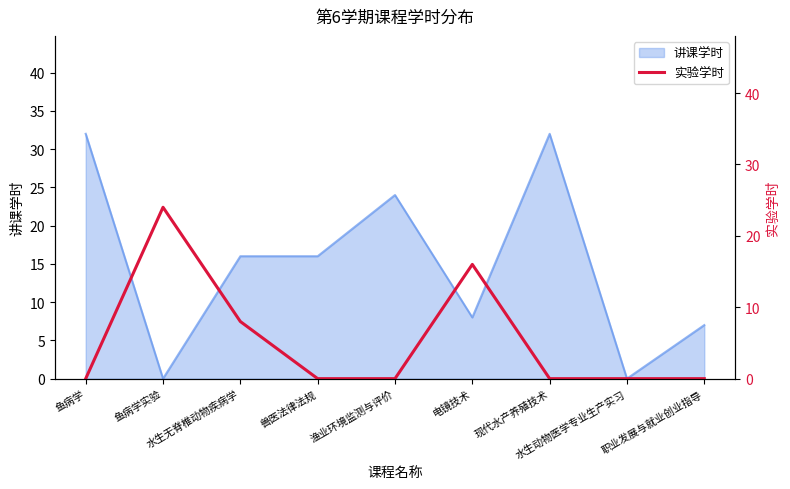

Which label corresponds to the smallest value in the chart?

鱼病学